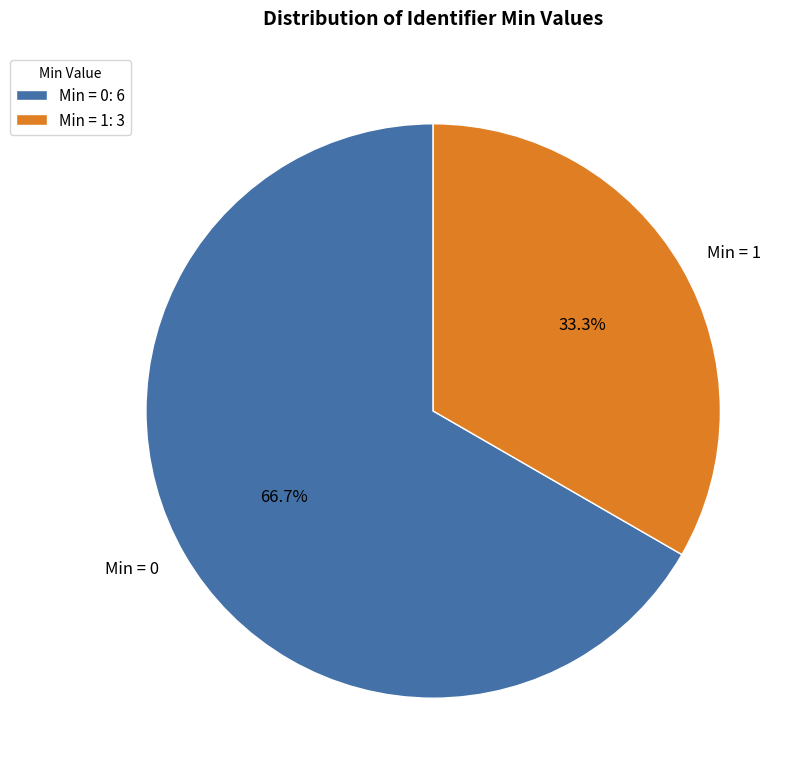

Is the sum of Min = 0 and Min = 1 greater than half?

Yes